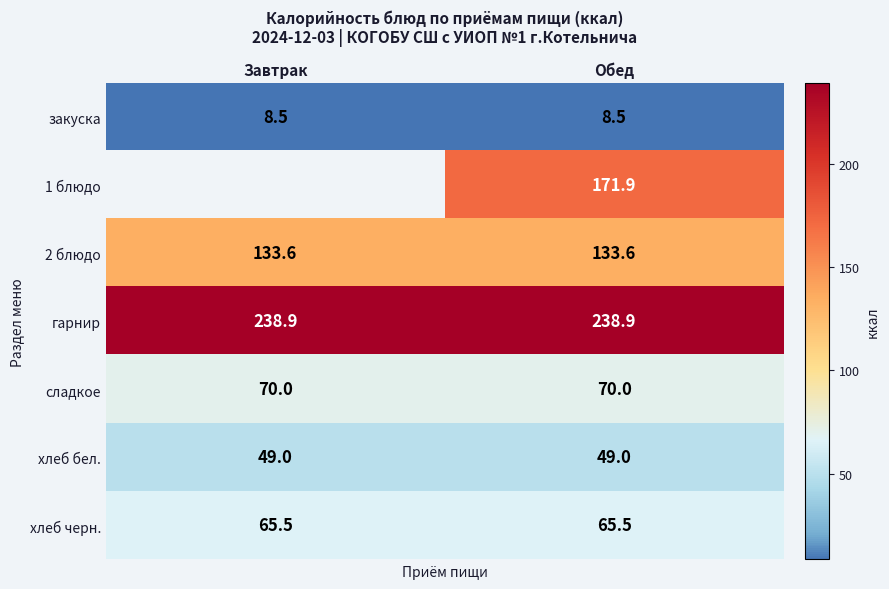

What is the approximate value of сладкое at Обед?

70.0